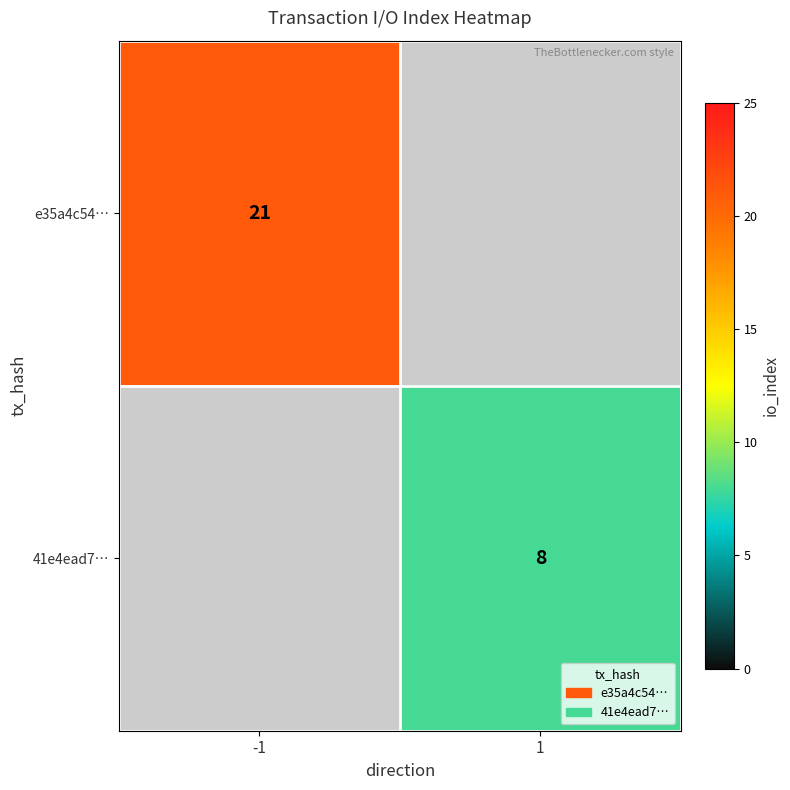

The e35a4c54… series shows 21 at -1. True or false?

True